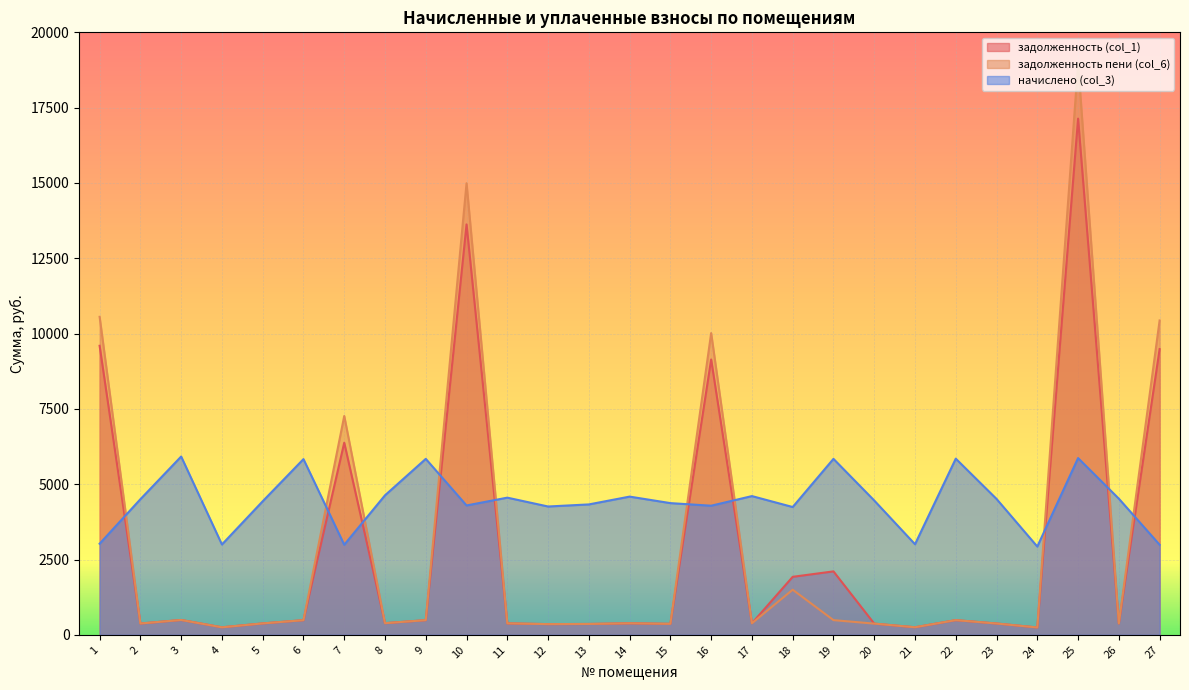

Rank the series by their maximum value, from highest to lowest.

задолженность пени (col_6), задолженность (col_1), начислено (col_3)